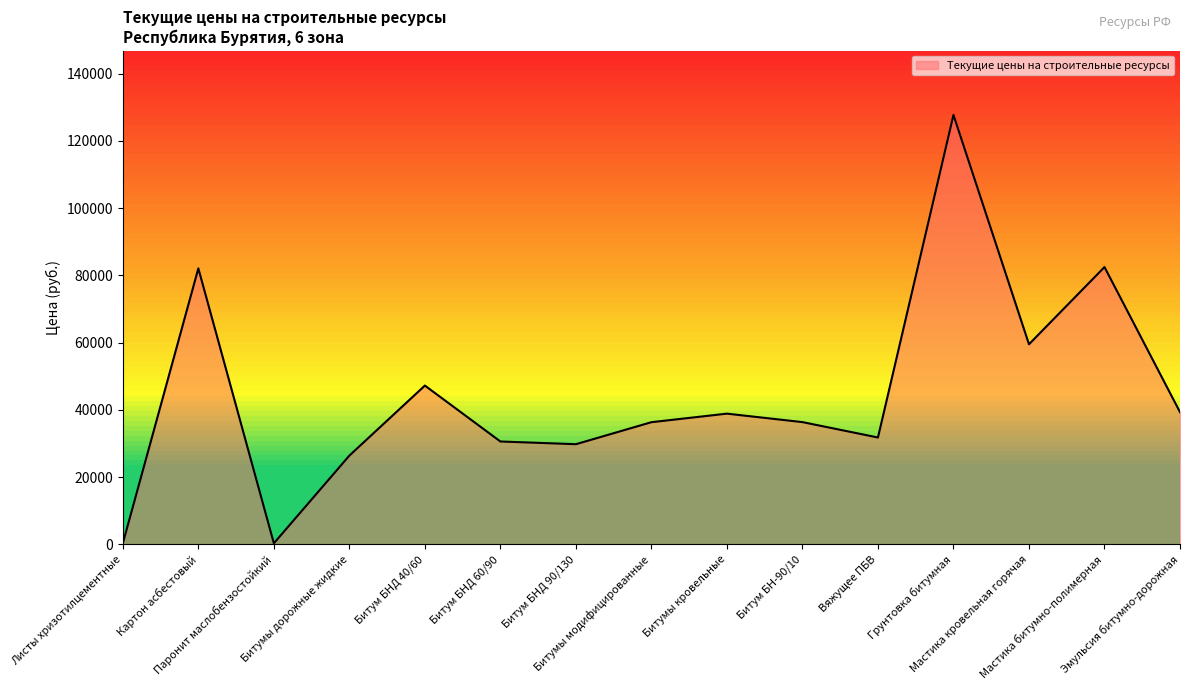

What is the difference between the maximum and minimum values?

127390.6